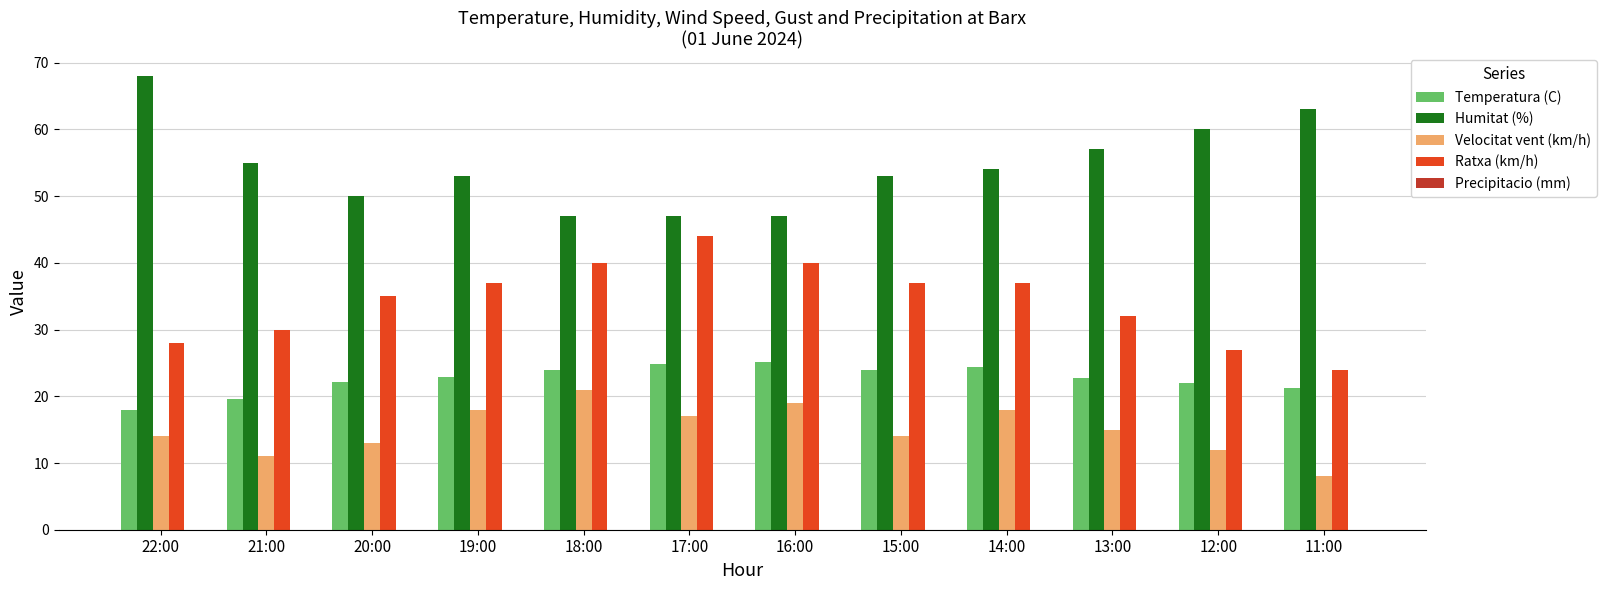

True or false: Ratxa (km/h) has a value of 53.3 at 21:00.

False